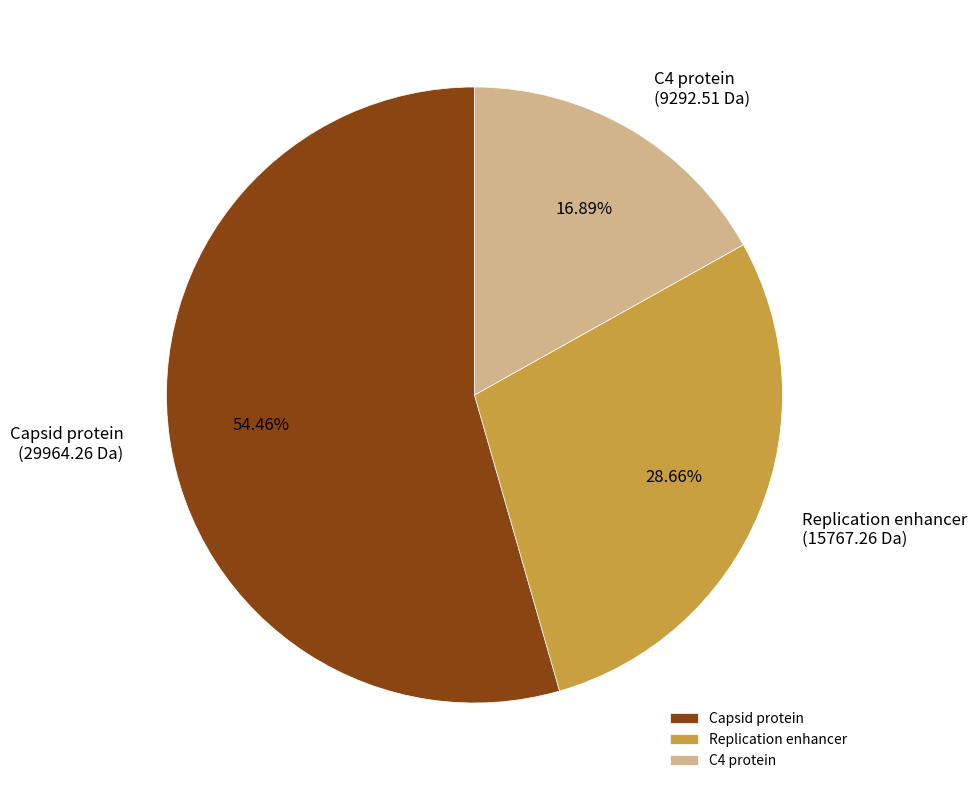

What is the ratio of the value at Capsid protein to the value at Replication enhancer?

1.9